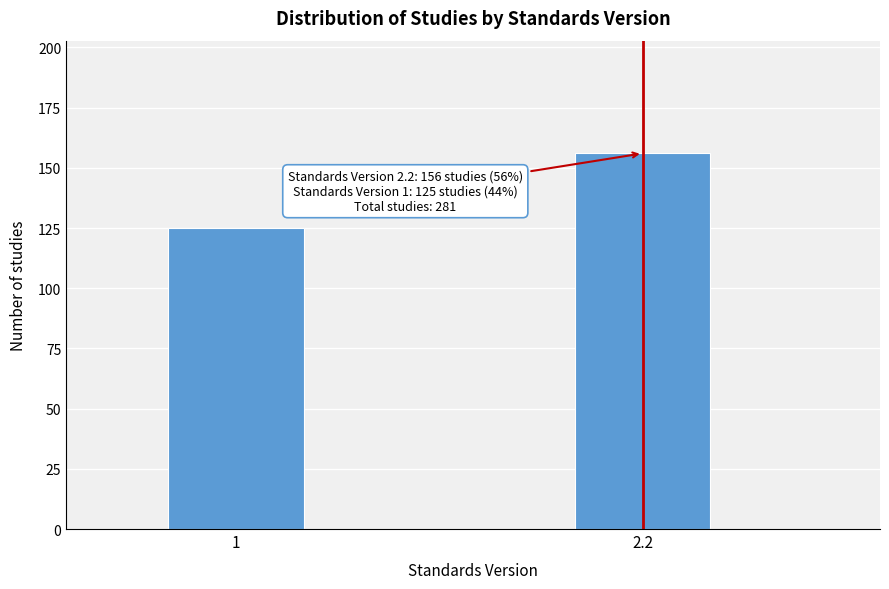

Reading right to left, extract all data points from this chart.

2.2=156	1=125